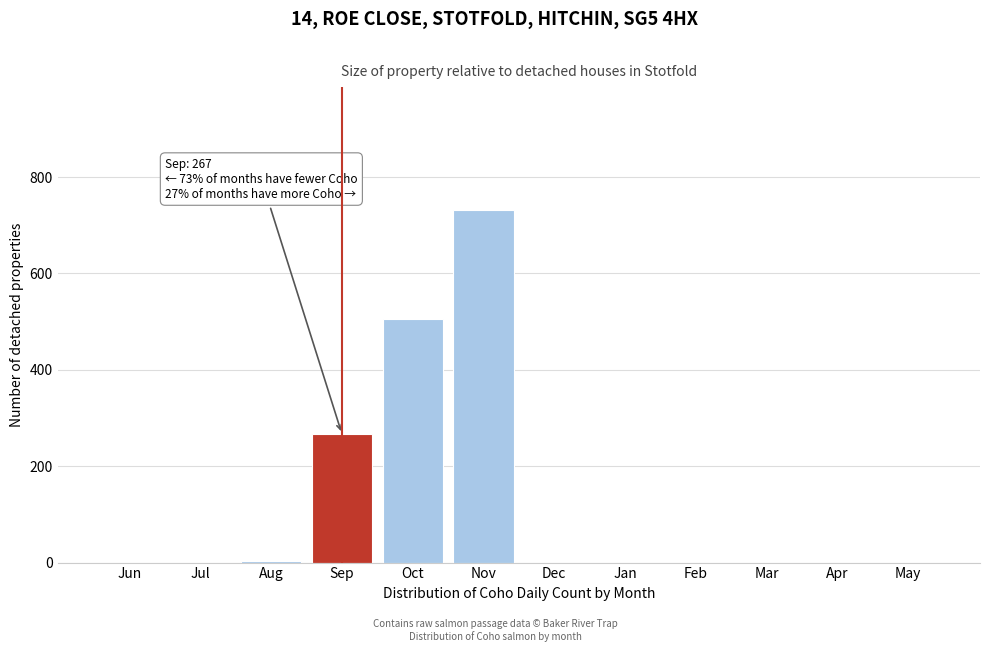

Which category has the highest value across all series?

Nov